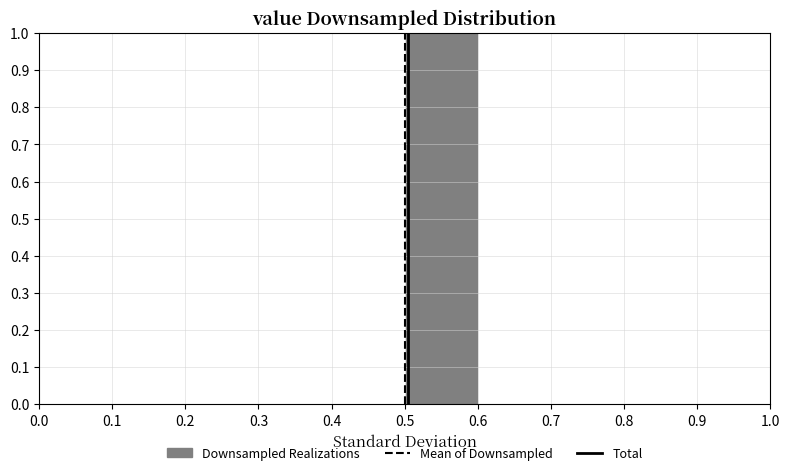

How tall is the bar that spans 0.5 to 0.6 on the x-axis? The values are not printed on the chart, so give them approximately, as read against the axis.

1